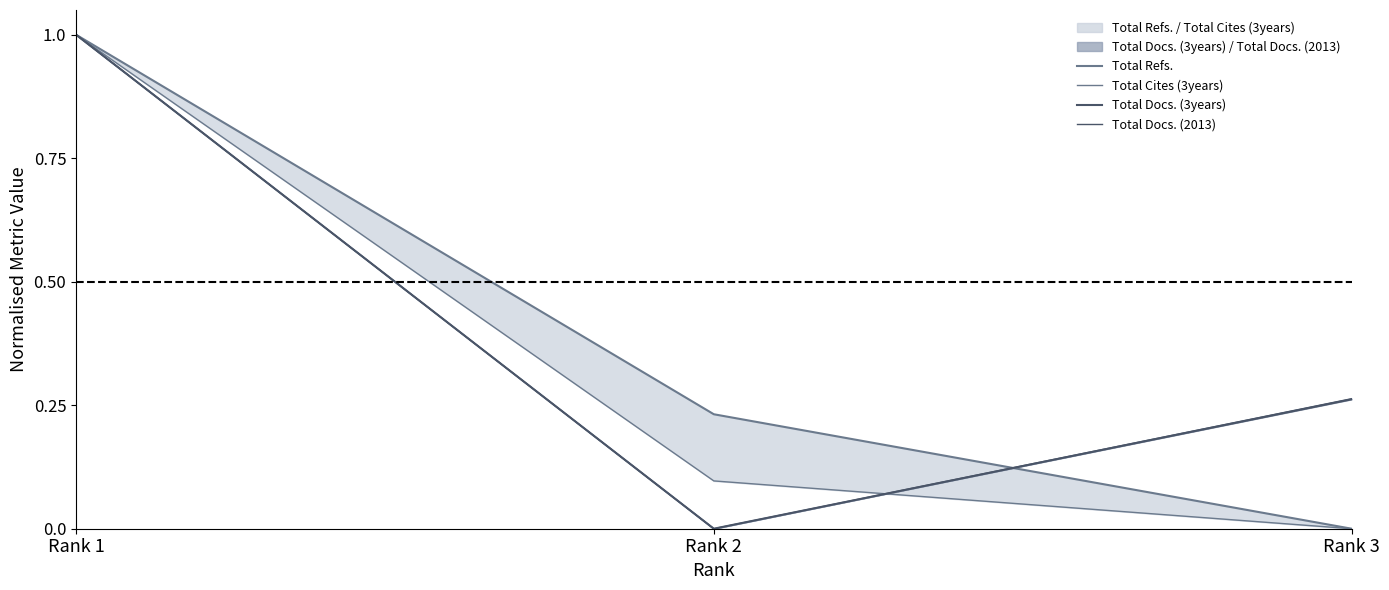

Which label corresponds to the largest value in the chart?

Rank 1